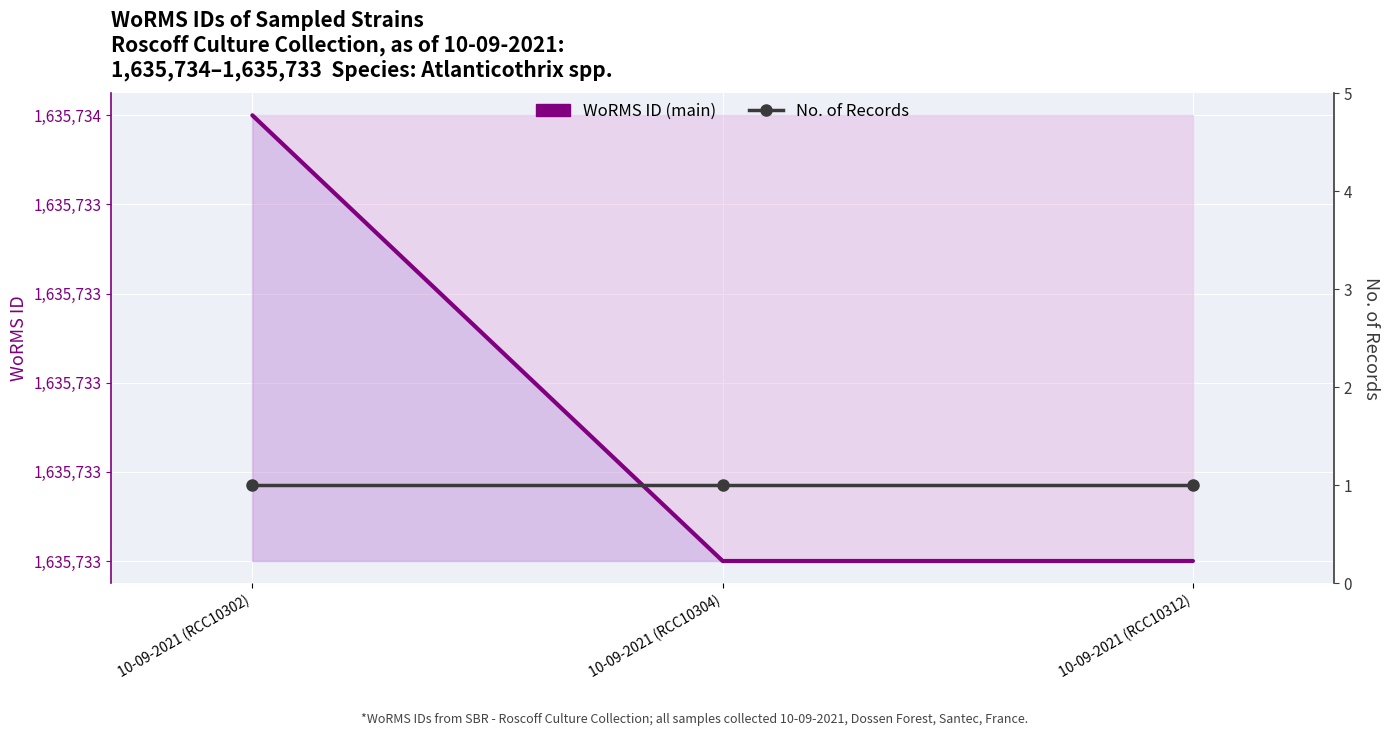

Is the value of WoRMS ID (main) at 10-09-2021 (RCC10312) greater than the value of No. of Records at 10-09-2021 (RCC10302)?

Yes